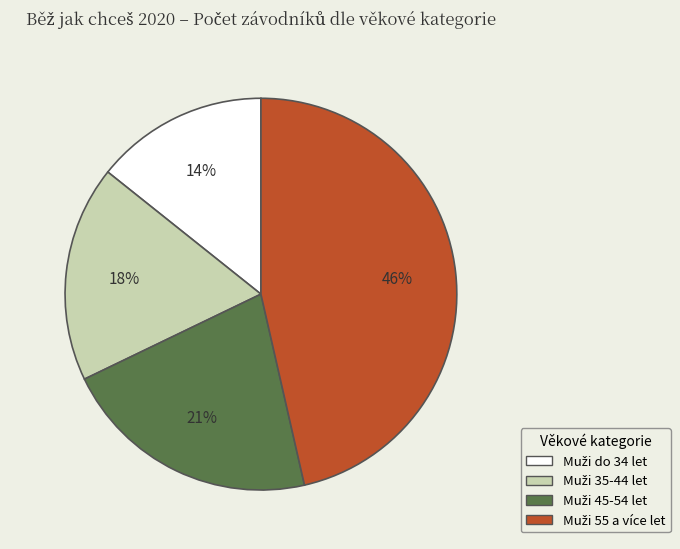

Count the number of slices in the pie.

4